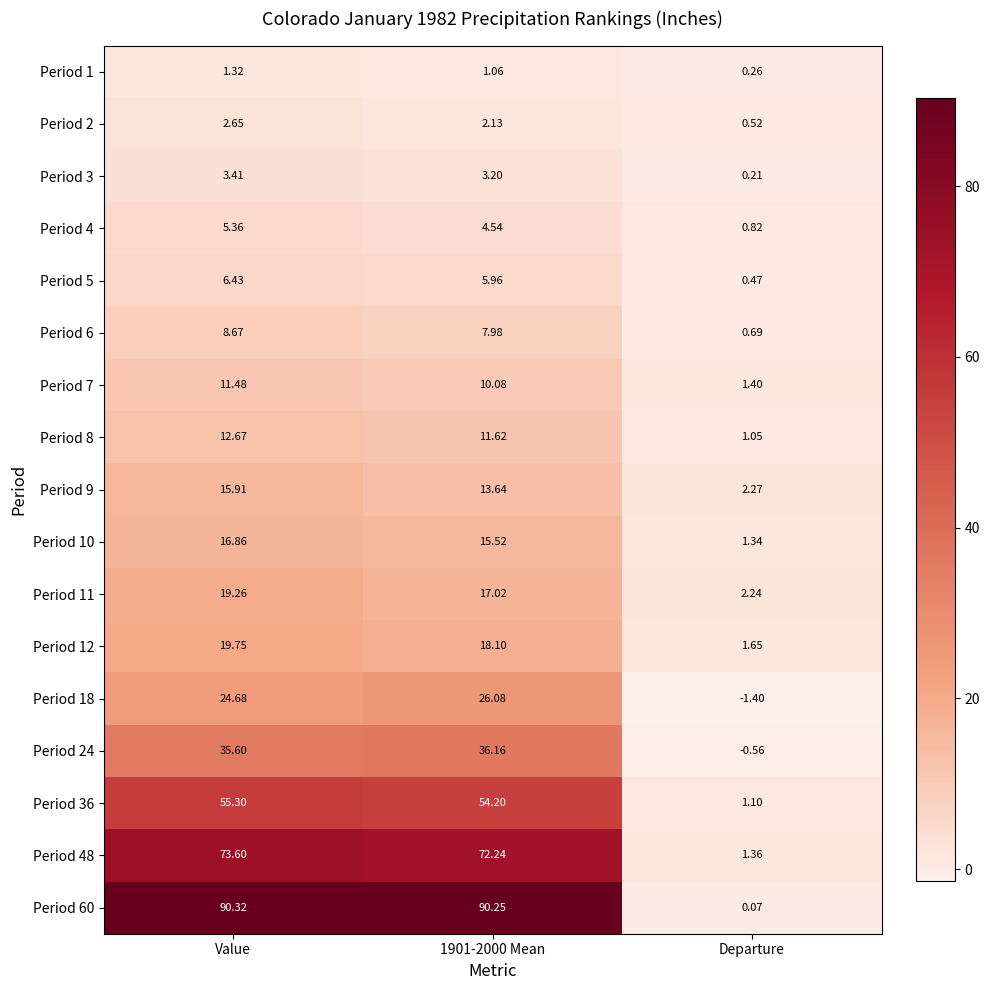

Where does the Period 6 series first go above 7?

Value